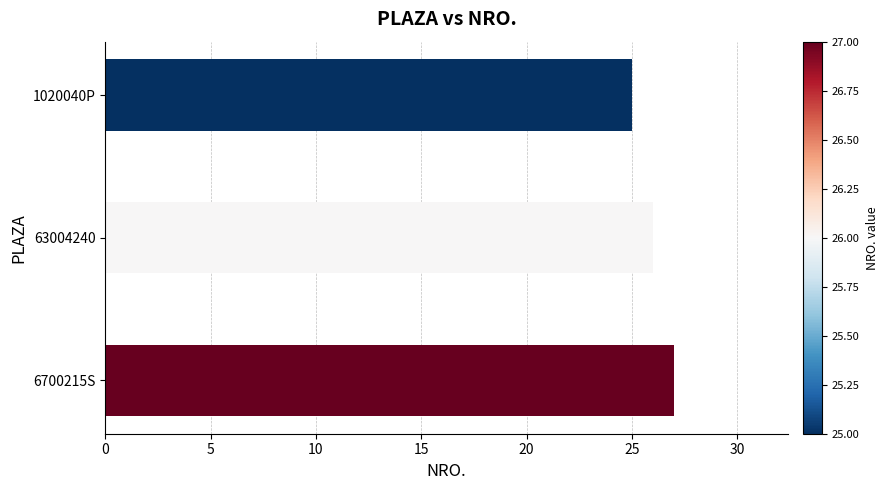

The chart shows a value of 25 at 1020040P. True or false?

True